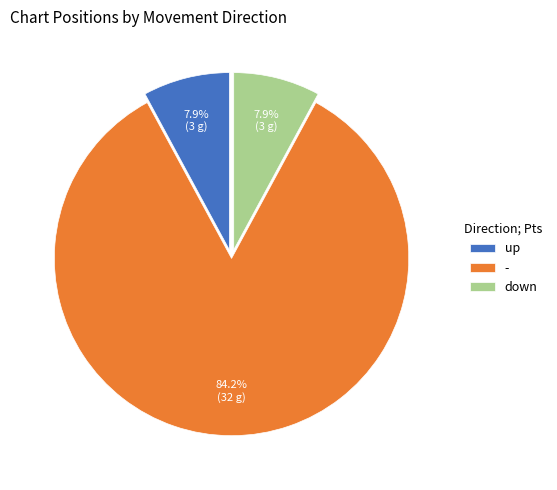

What percentage is NOT represented by down?

92.1%